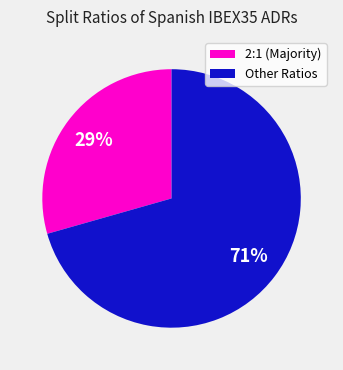

To the nearest percent, what is the average slice percentage?

50%